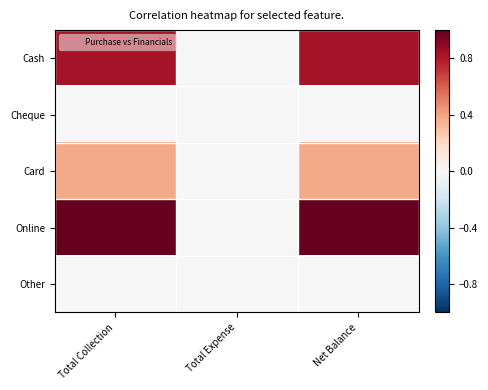

Reading left to right, transcribe all the data shown in this chart.

Cash: Total Collection=0.8	Total Expense=0.0	Net Balance=0.8
Cheque: Total Collection=0.0	Total Expense=0.0	Net Balance=0.0
Card: Total Collection=0.4	Total Expense=0.0	Net Balance=0.4
Online: Total Collection=1.0	Total Expense=0.0	Net Balance=1.0
Other: Total Collection=0.0	Total Expense=0.0	Net Balance=0.0